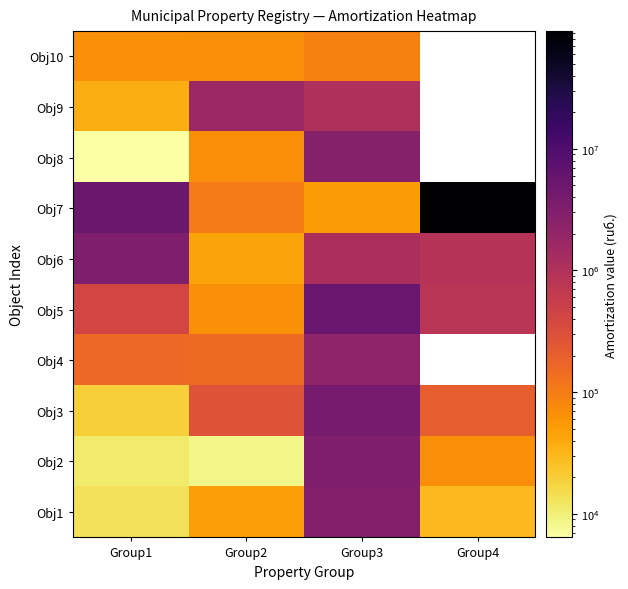

What is the sum of all Obj5 values?

6765535.0